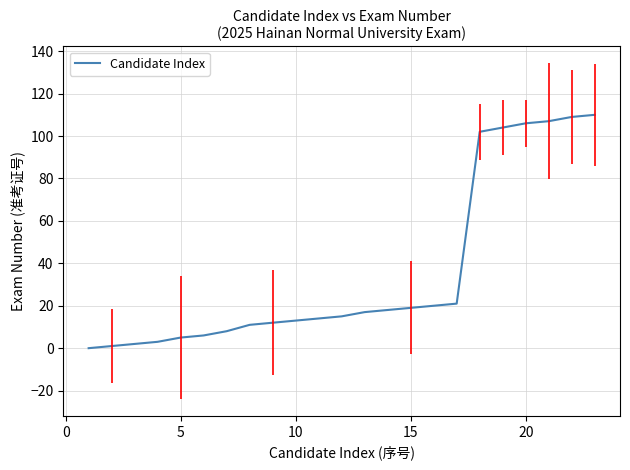

What is the greatest value displayed?

110